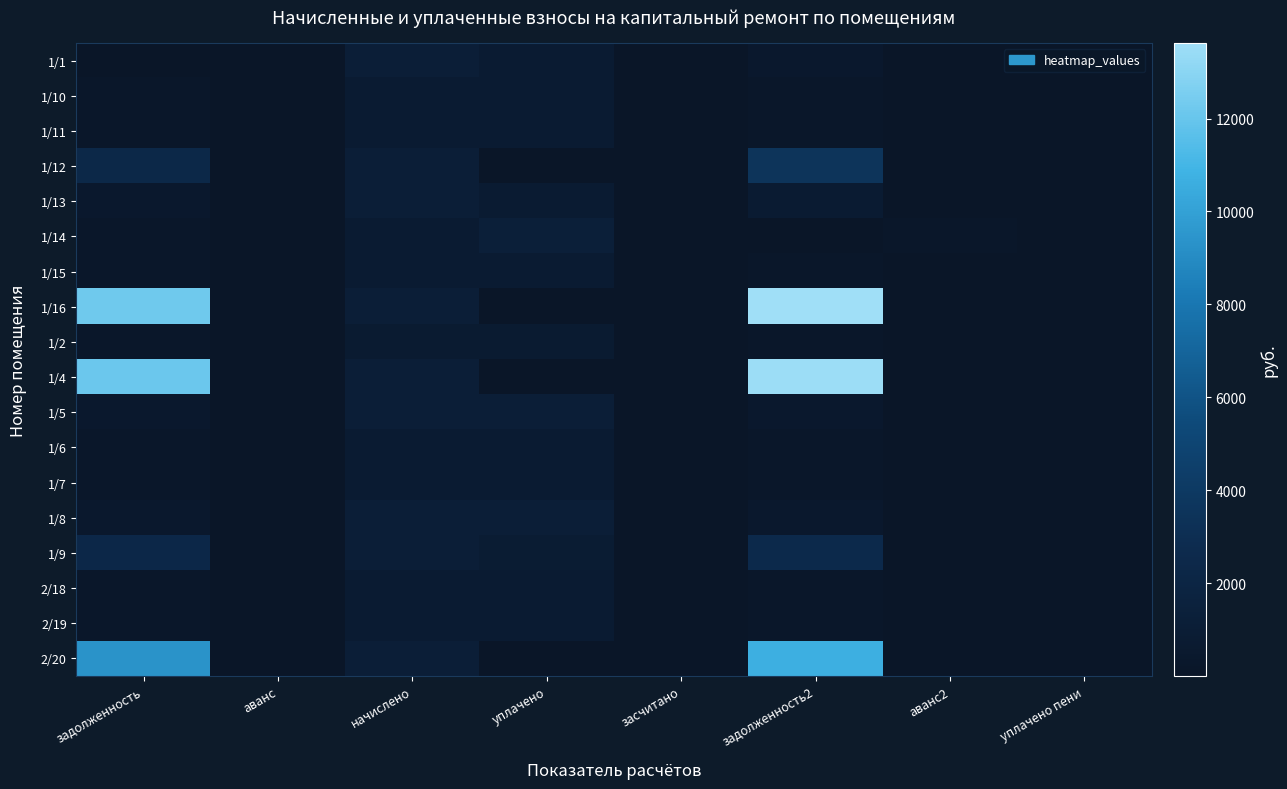

At which label is 1/14 closest to 637?

начислено